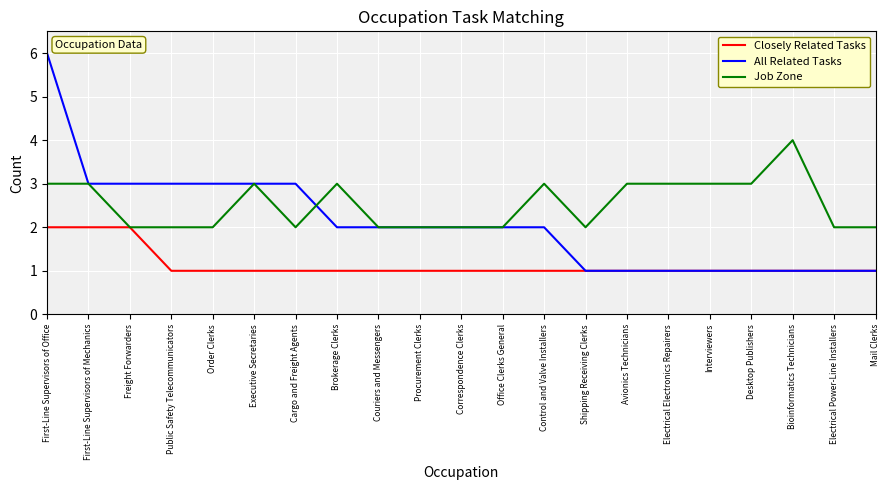

What position from the left is Interviewers?

17